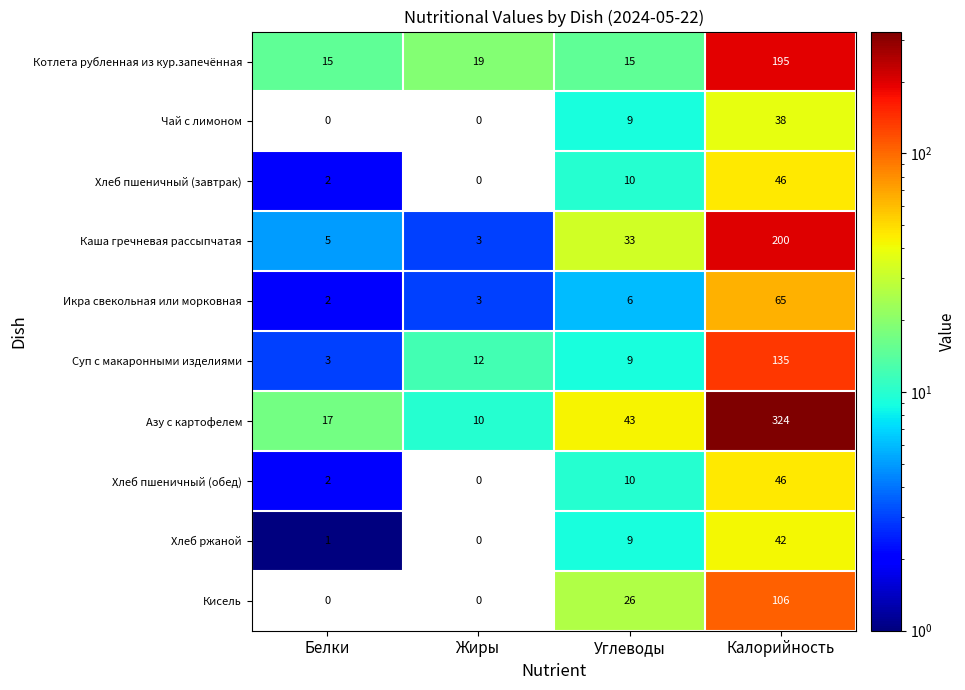

Which series has the widest spread of values?

Азу с картофелем